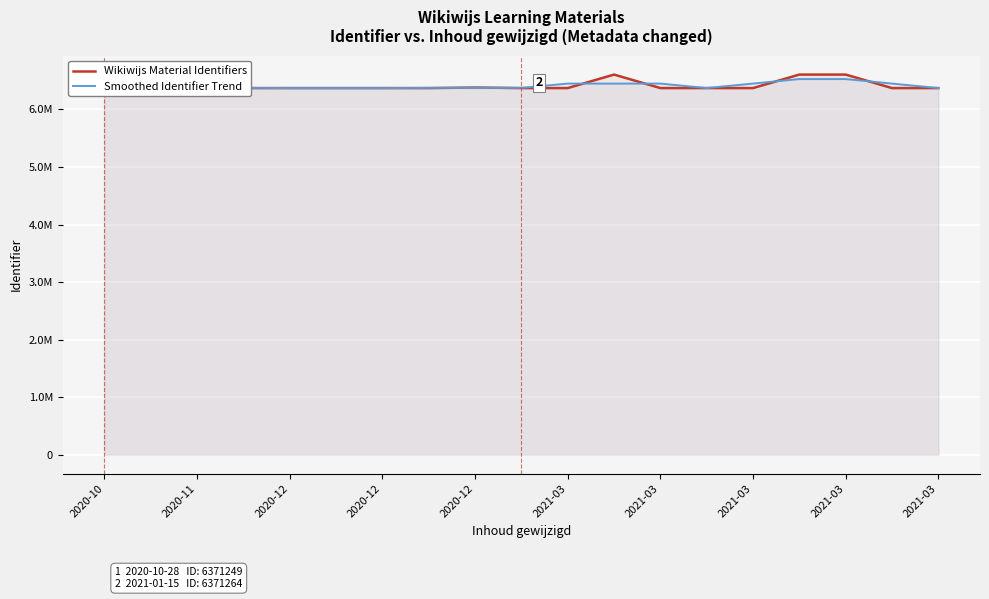

True or false: Wikiwijs Material Identifiers has more than 1 points higher than both neighbors.

True